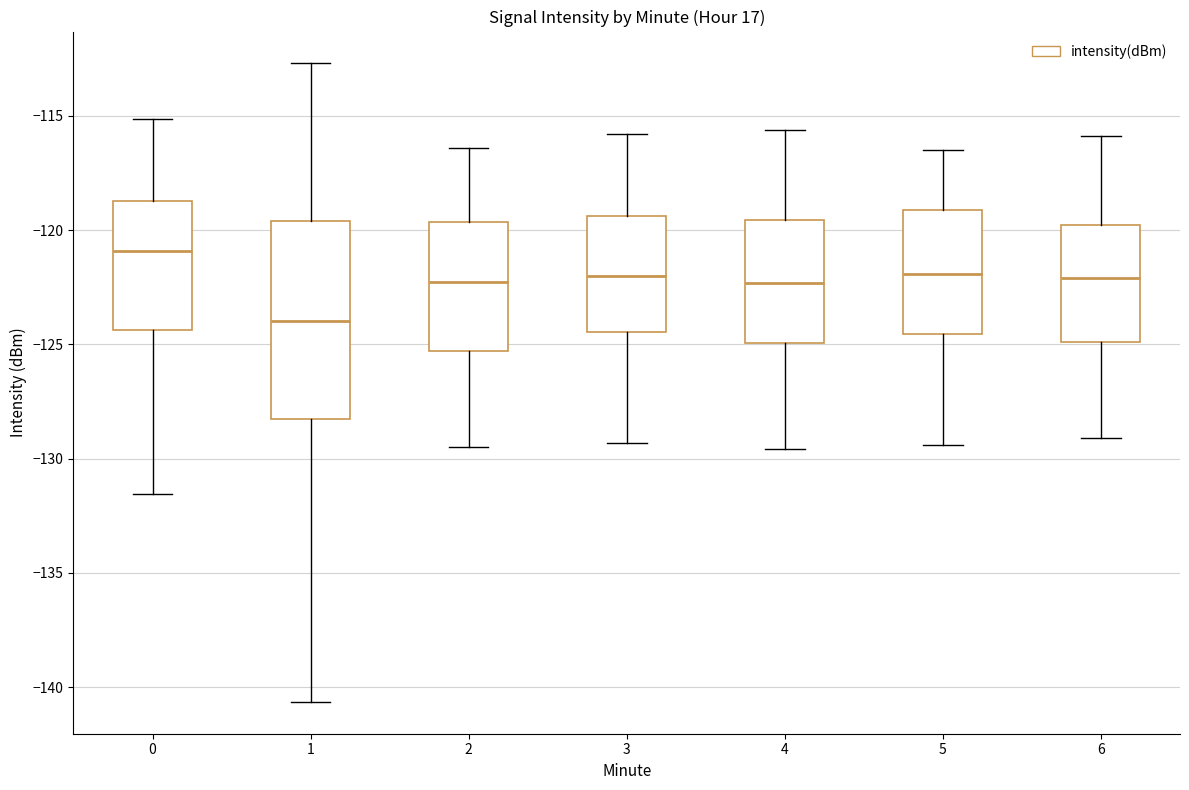

Reading left to right, read every box against the y-axis: the position of its median line, the range the box covers, and the ends of its whiskers. The values are not printed on the chart, so give them approximately, as read against the axis.

0: median -121.0, box -124.5 to -118.5, whiskers -131.5 to -115.0
1: median -124.0, box -128.5 to -119.5, whiskers -140.5 to -112.5
2: median -122.0, box -125.5 to -119.5, whiskers -129.5 to -116.5
3: median -122.0, box -124.5 to -119.5, whiskers -129.5 to -116.0
4: median -122.5, box -125.0 to -119.5, whiskers -129.5 to -115.5
5: median -122.0, box -124.5 to -119.0, whiskers -129.5 to -116.5
6: median -122.0, box -125.0 to -120.0, whiskers -129.0 to -116.0